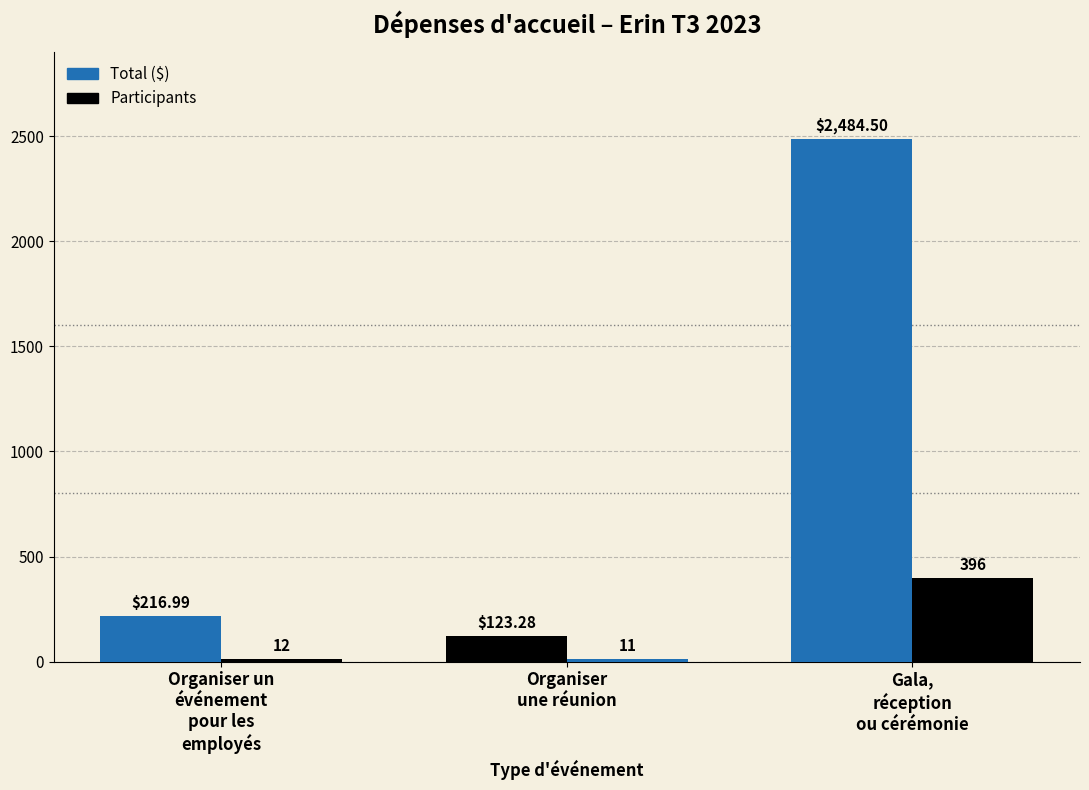

What is the label of the 2nd bar from the left?

Organiser
une réunion